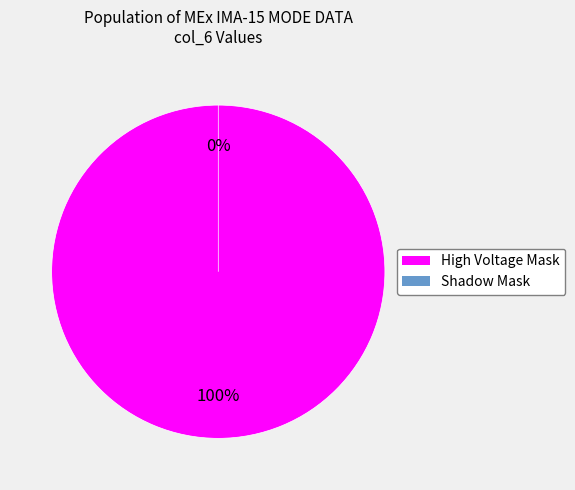

Which category has the smallest portion of the pie?

Shadow Mask